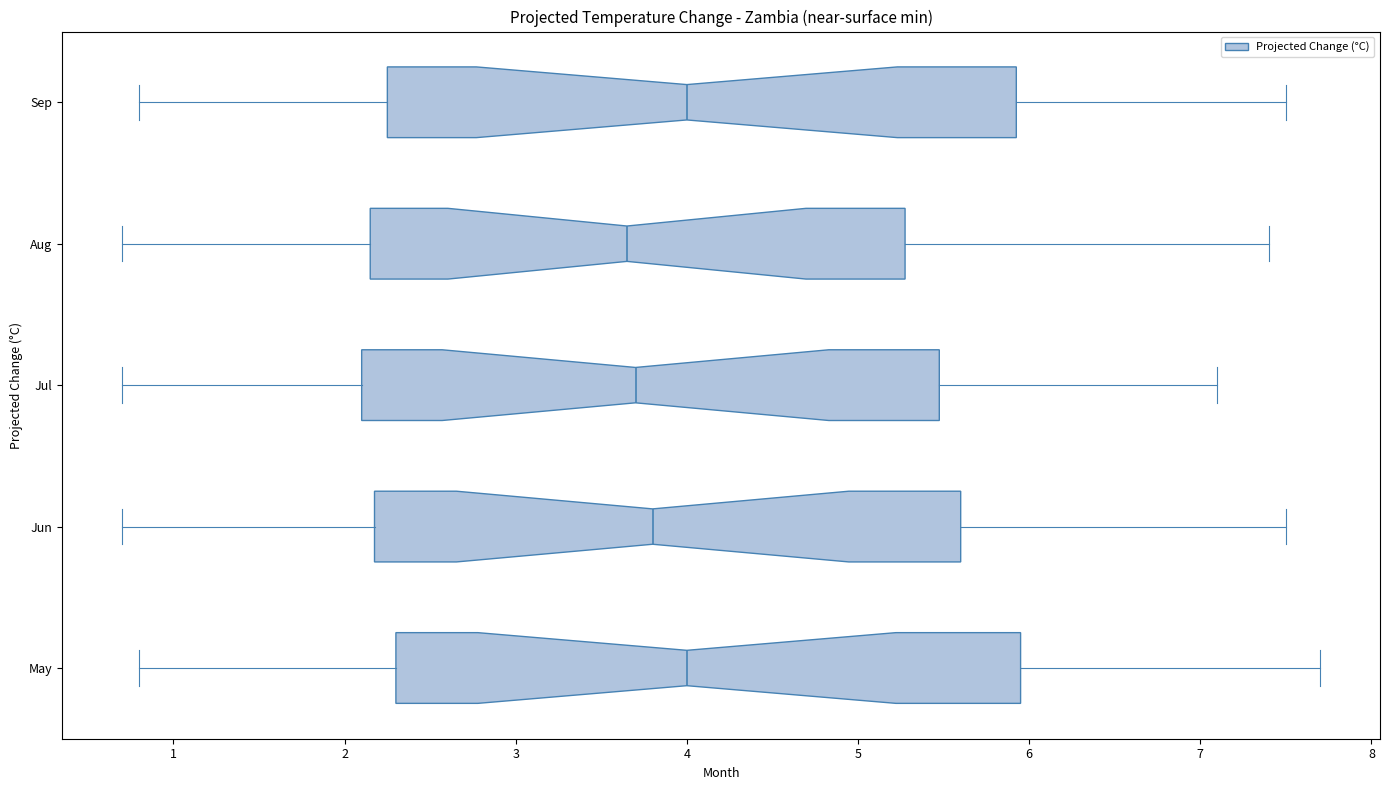

Where does the right whisker of the box for Jun end on the x-axis? The values are not printed on the chart, so give them approximately, as read against the axis.

7.5